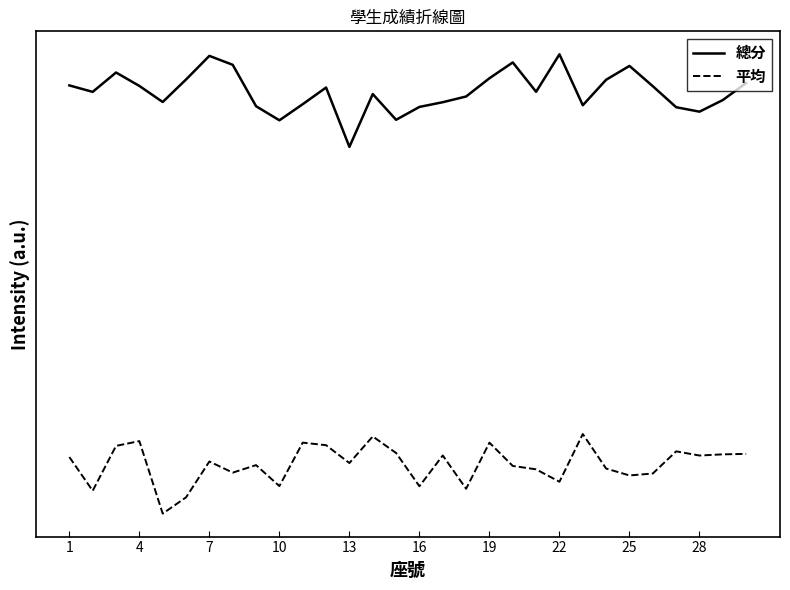

What is the sum of all 平均 values?

0.9